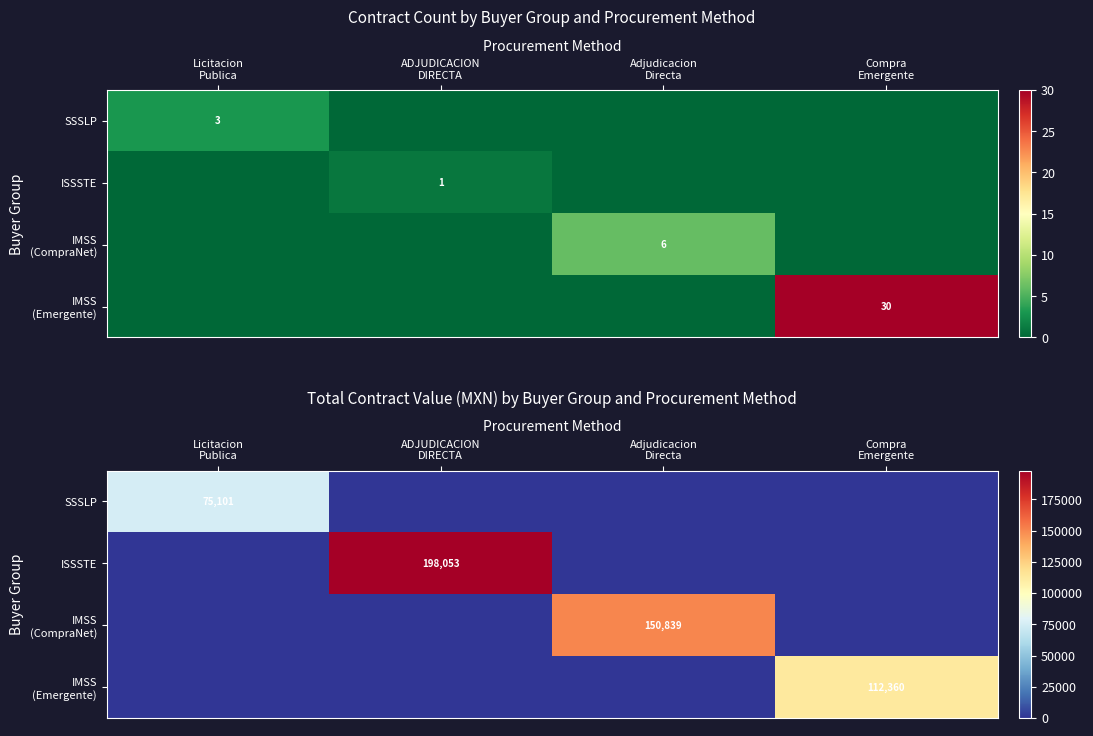

What is the sum of all IMSS (CompraNet) values?

150839.0